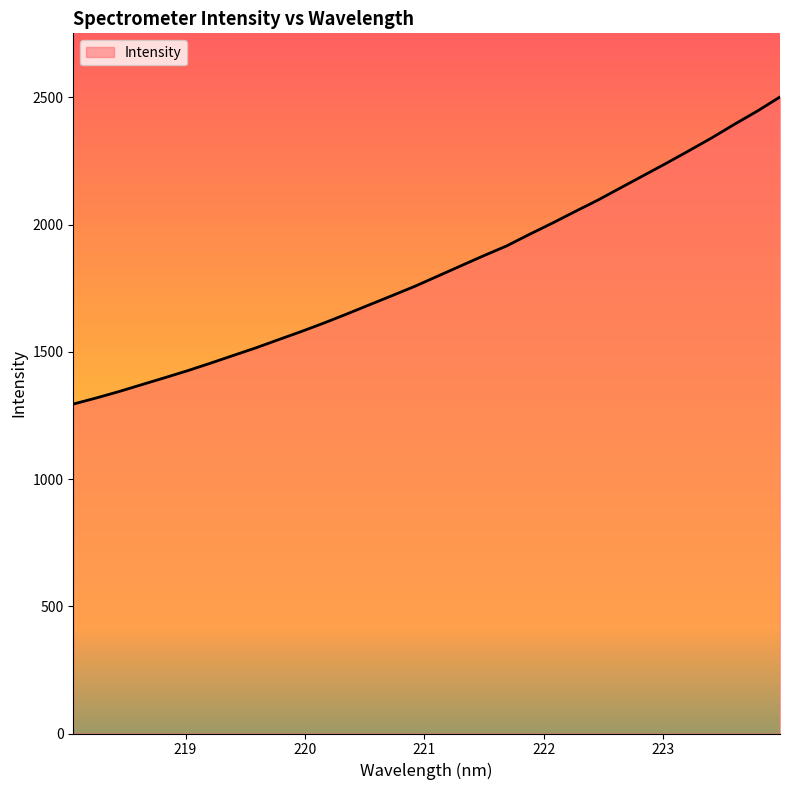

What is the minimum value shown in the chart?

1294.8